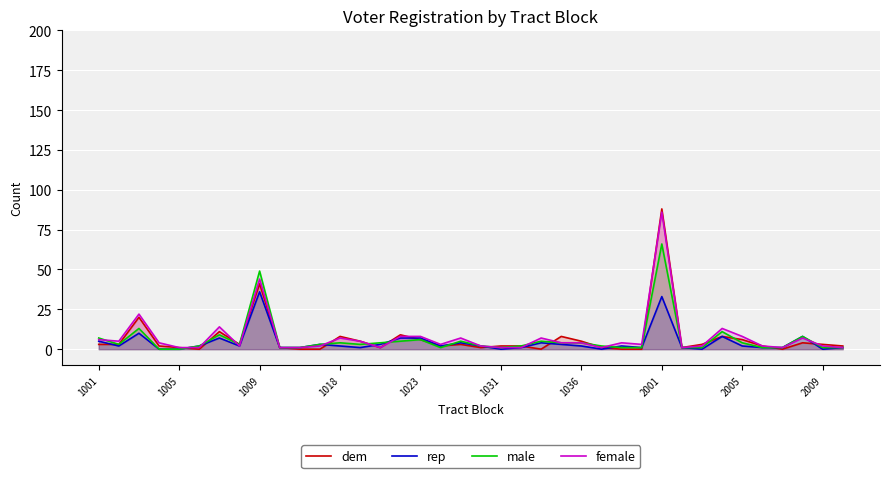

List the series in order of their peak value, highest first.

dem, female, male, rep